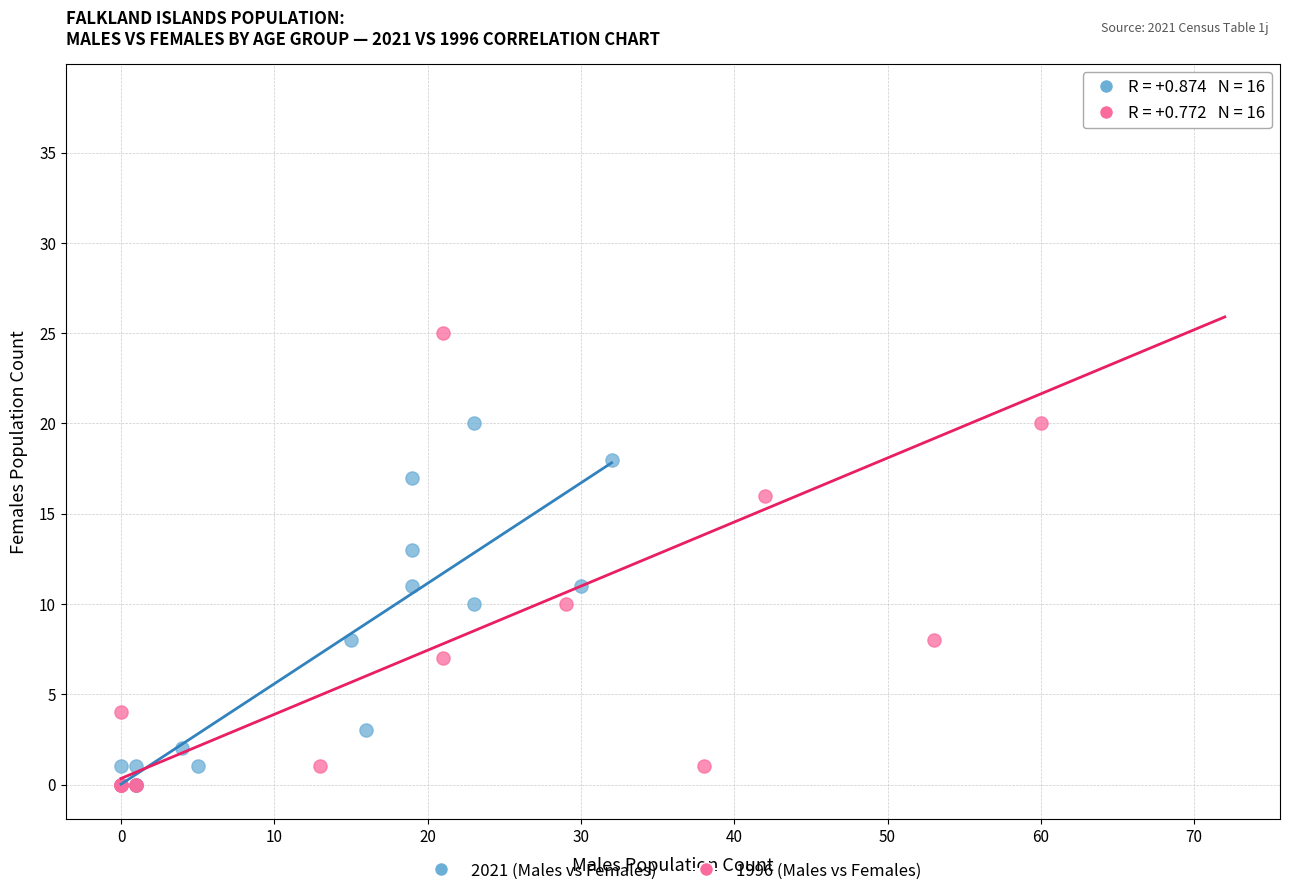

Which series reaches the maximum Y coordinate?

1996 (Males vs Females)